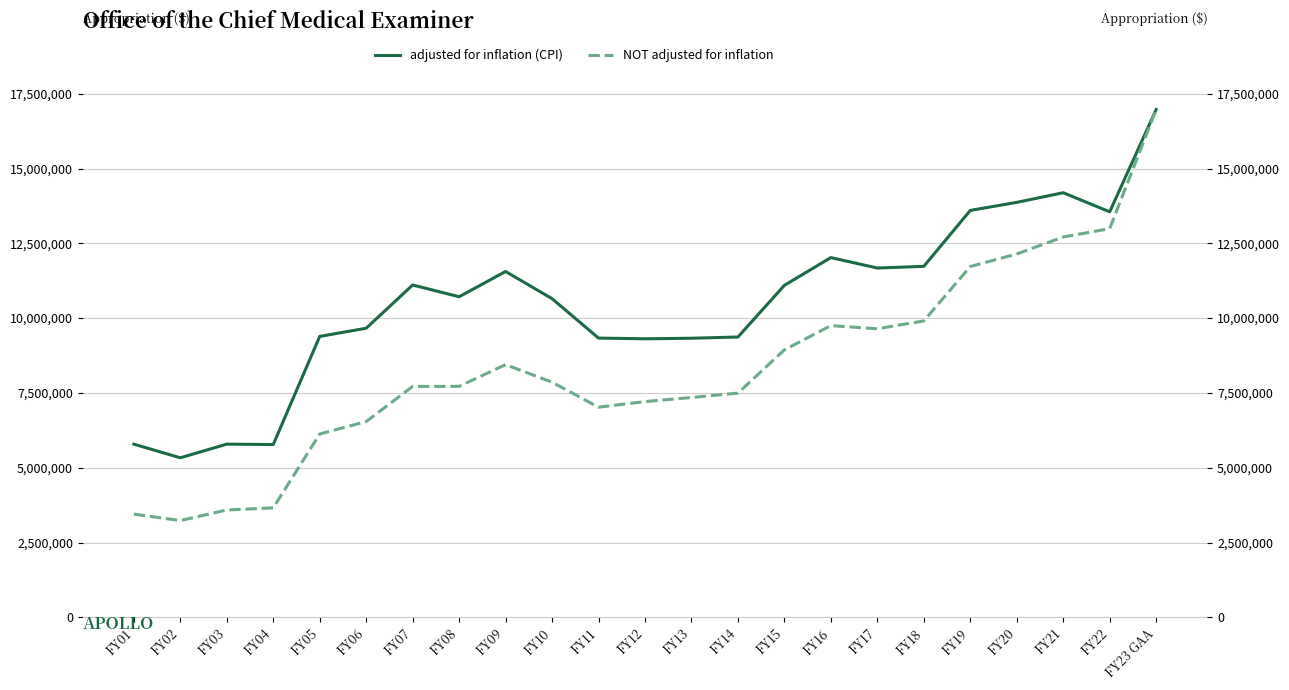

What is the average value of the adjusted for inflation (CPI) series?

10513221